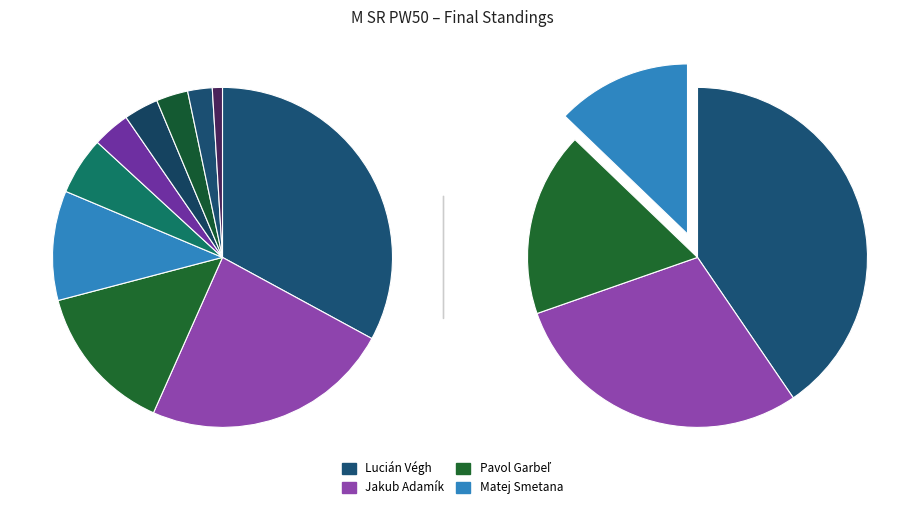

How much of the chart is everything except Matej Smetana?

89.6%